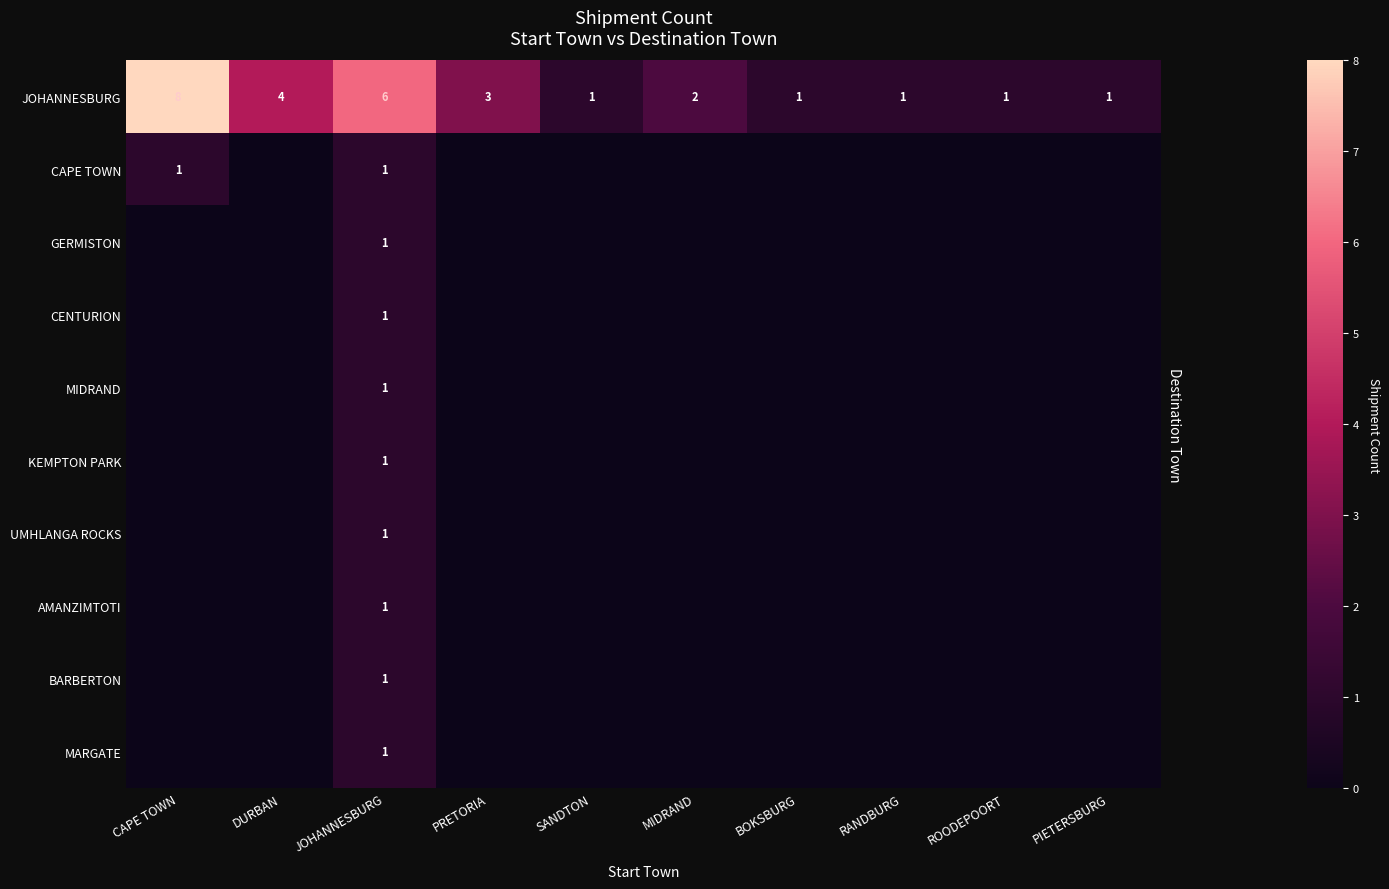

What is the total value across all series at JOHANNESBURG?

15